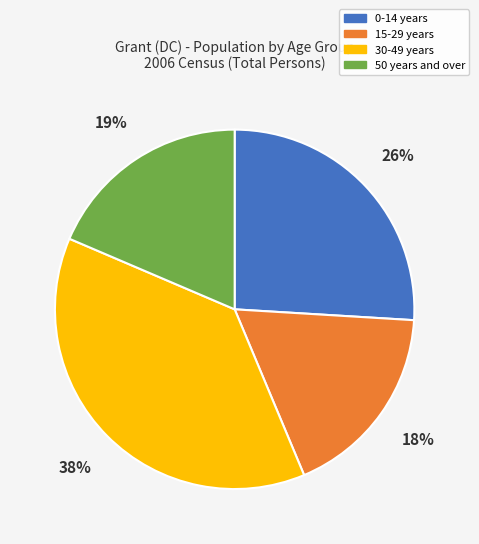

What is the ratio of the value at 15-29 years to the value at 30-49 years?

0.5